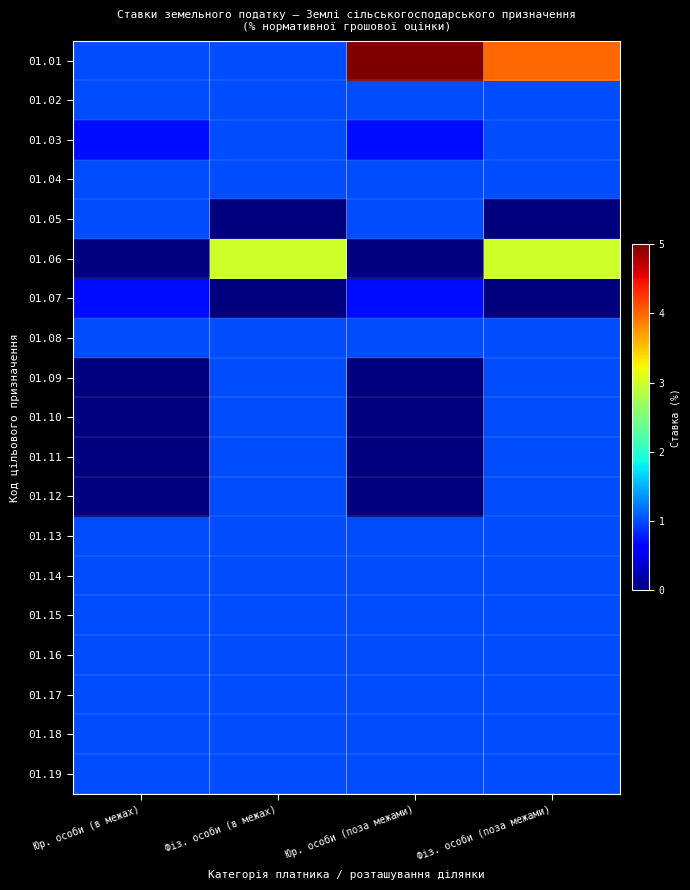

Reading left to right, extract all data points from this chart.

01.01: Юр. особи (в межах)=1.0	Фіз. особи (в межах)=1.0	Юр. особи (поза межами)=5.0	Фіз. особи (поза межами)=4.0
01.02: Юр. особи (в межах)=1.0	Фіз. особи (в межах)=1.0	Юр. особи (поза межами)=1.0	Фіз. особи (поза межами)=1.0
01.03: Юр. особи (в межах)=0.7	Фіз. особи (в межах)=1.0	Юр. особи (поза межами)=0.7	Фіз. особи (поза межами)=1.0
01.04: Юр. особи (в межах)=1.0	Фіз. особи (в межах)=1.0	Юр. особи (поза межами)=1.0	Фіз. особи (поза межами)=1.0
01.05: Юр. особи (в межах)=1.0	Фіз. особи (в межах)=0.0	Юр. особи (поза межами)=1.0	Фіз. особи (поза межами)=0.0
01.06: Юр. особи (в межах)=0.0	Фіз. особи (в межах)=3.0	Юр. особи (поза межами)=0.0	Фіз. особи (поза межами)=3.0
01.07: Юр. особи (в межах)=0.7	Фіз. особи (в межах)=0.0	Юр. особи (поза межами)=0.7	Фіз. особи (поза межами)=0.0
01.08: Юр. особи (в межах)=1.0	Фіз. особи (в межах)=1.0	Юр. особи (поза межами)=1.0	Фіз. особи (поза межами)=1.0
01.09: Юр. особи (в межах)=0.0	Фіз. особи (в межах)=1.0	Юр. особи (поза межами)=0.0	Фіз. особи (поза межами)=1.0
01.10: Юр. особи (в межах)=0.0	Фіз. особи (в межах)=1.0	Юр. особи (поза межами)=0.0	Фіз. особи (поза межами)=1.0
01.11: Юр. особи (в межах)=0.0	Фіз. особи (в межах)=1.0	Юр. особи (поза межами)=0.0	Фіз. особи (поза межами)=1.0
01.12: Юр. особи (в межах)=0.0	Фіз. особи (в межах)=1.0	Юр. особи (поза межами)=0.0	Фіз. особи (поза межами)=1.0
01.13: Юр. особи (в межах)=1.0	Фіз. особи (в межах)=1.0	Юр. особи (поза межами)=1.0	Фіз. особи (поза межами)=1.0
01.14: Юр. особи (в межах)=1.0	Фіз. особи (в межах)=1.0	Юр. особи (поза межами)=1.0	Фіз. особи (поза межами)=1.0
01.15: Юр. особи (в межах)=1.0	Фіз. особи (в межах)=1.0	Юр. особи (поза межами)=1.0	Фіз. особи (поза межами)=1.0
01.16: Юр. особи (в межах)=1.0	Фіз. особи (в межах)=1.0	Юр. особи (поза межами)=1.0	Фіз. особи (поза межами)=1.0
01.17: Юр. особи (в межах)=1.0	Фіз. особи (в межах)=1.0	Юр. особи (поза межами)=1.0	Фіз. особи (поза межами)=1.0
01.18: Юр. особи (в межах)=1.0	Фіз. особи (в межах)=1.0	Юр. особи (поза межами)=1.0	Фіз. особи (поза межами)=1.0
01.19: Юр. особи (в межах)=1.0	Фіз. особи (в межах)=1.0	Юр. особи (поза межами)=1.0	Фіз. особи (поза межами)=1.0